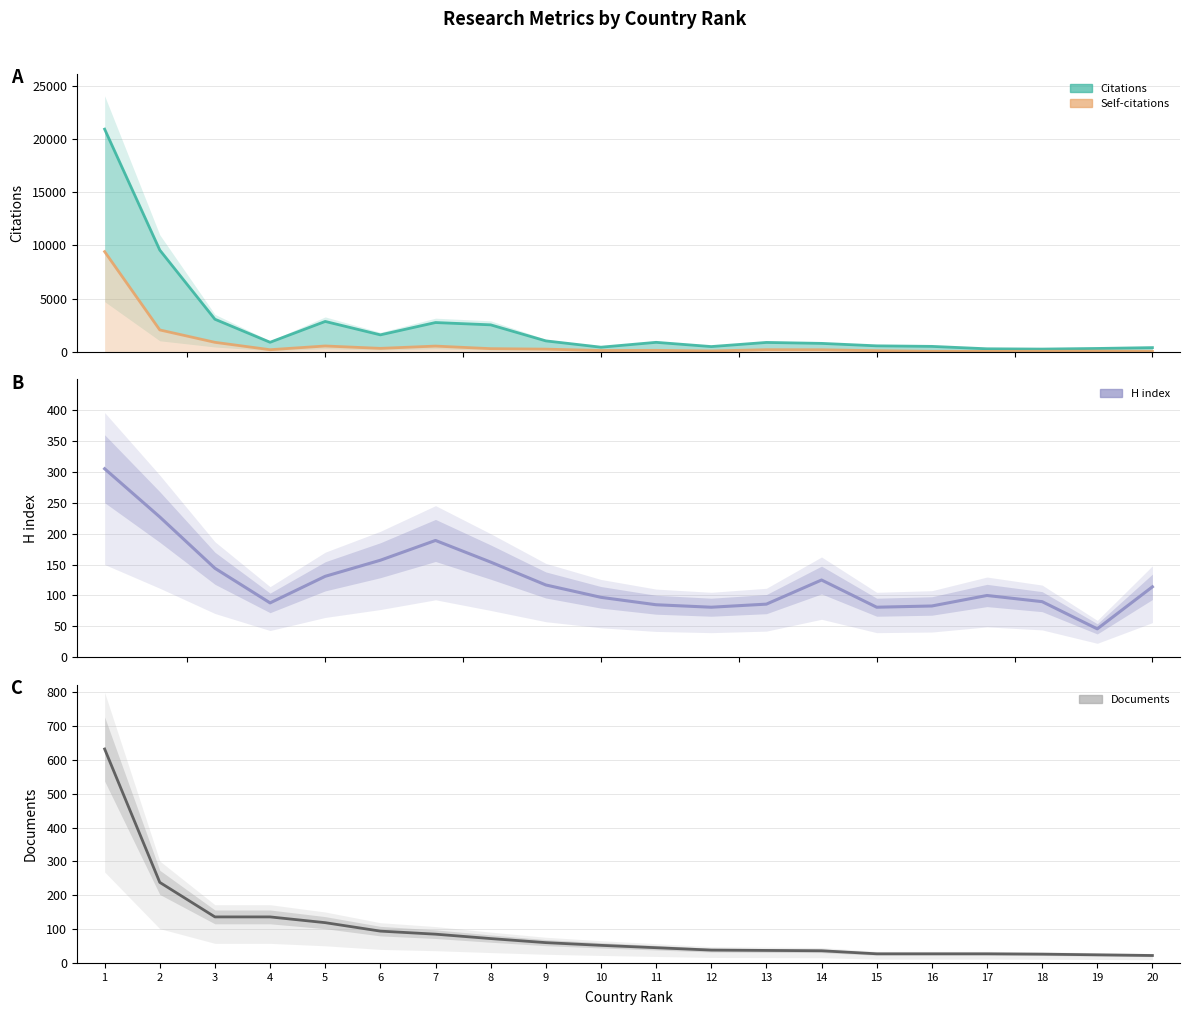

Is the value of Self-citations at 7 greater than the value of H index at 3?

Yes